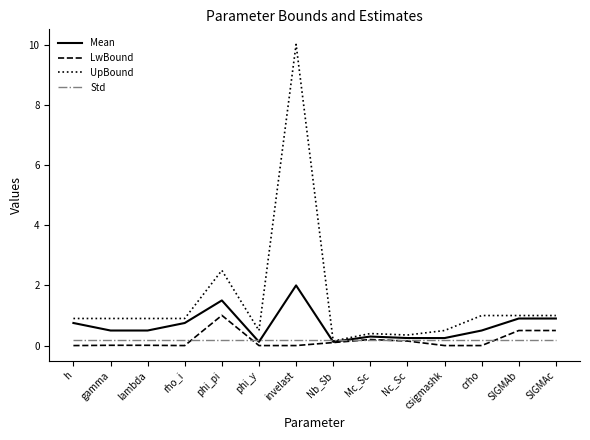

Is the value of Std at Mc_Sc greater than the value of Mean at phi_pi?

No